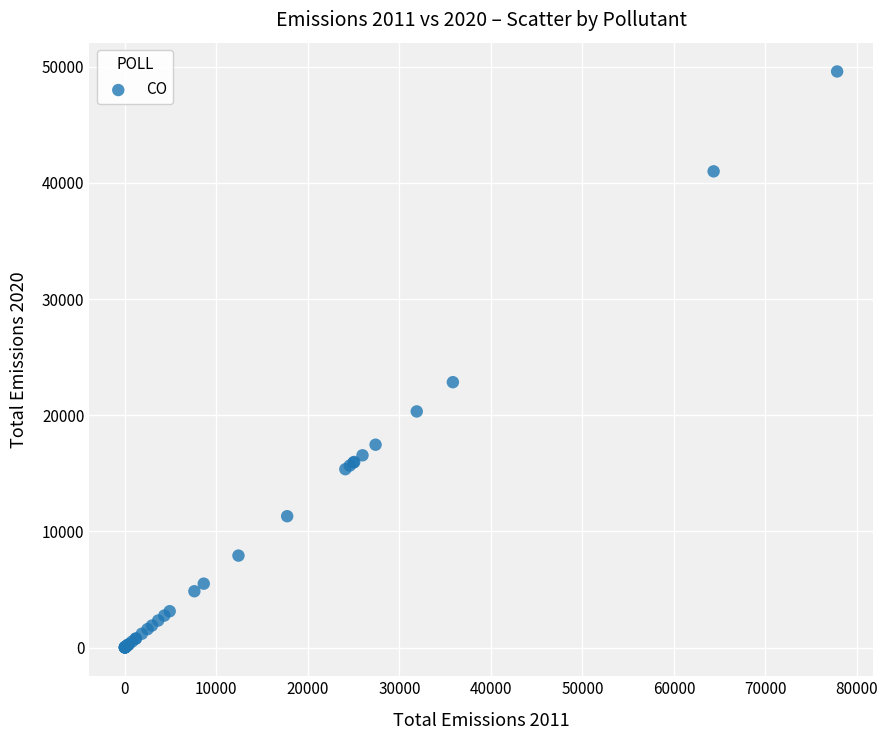

What Y value in the scatter plot is closest to 24797?

22840.4